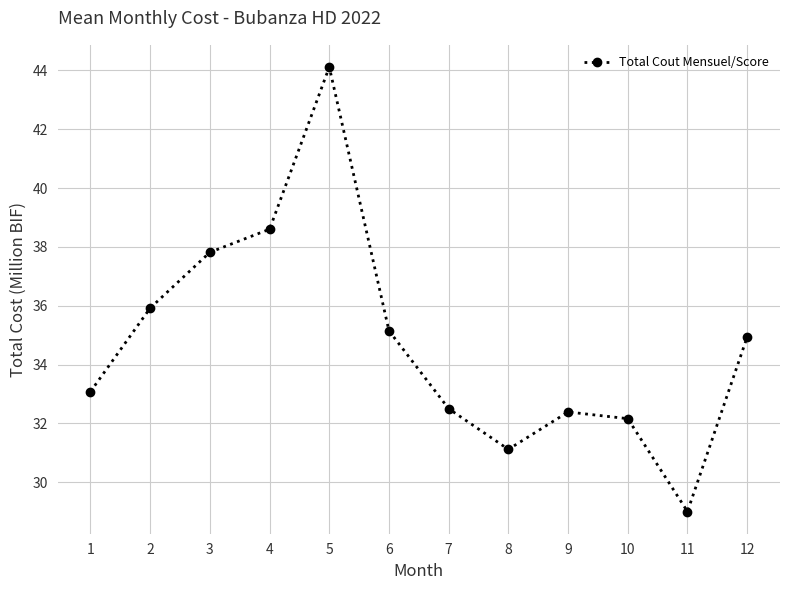

What is the value of the 3rd point from the left?

37.8